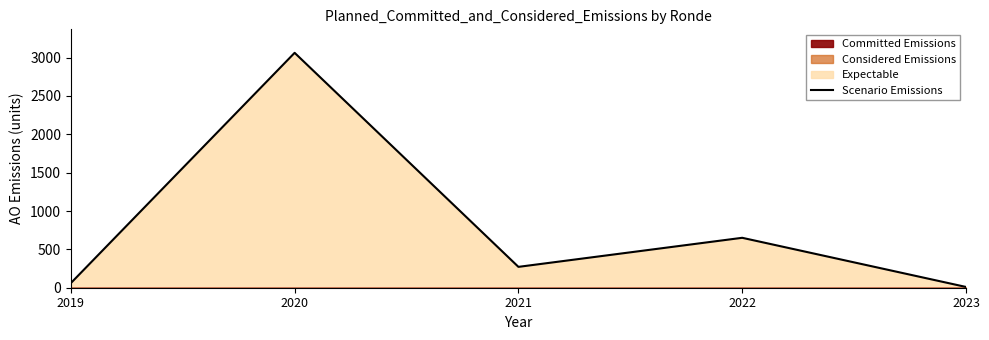

What is the ratio of the value at 2021 to the value at 2020?

0.1